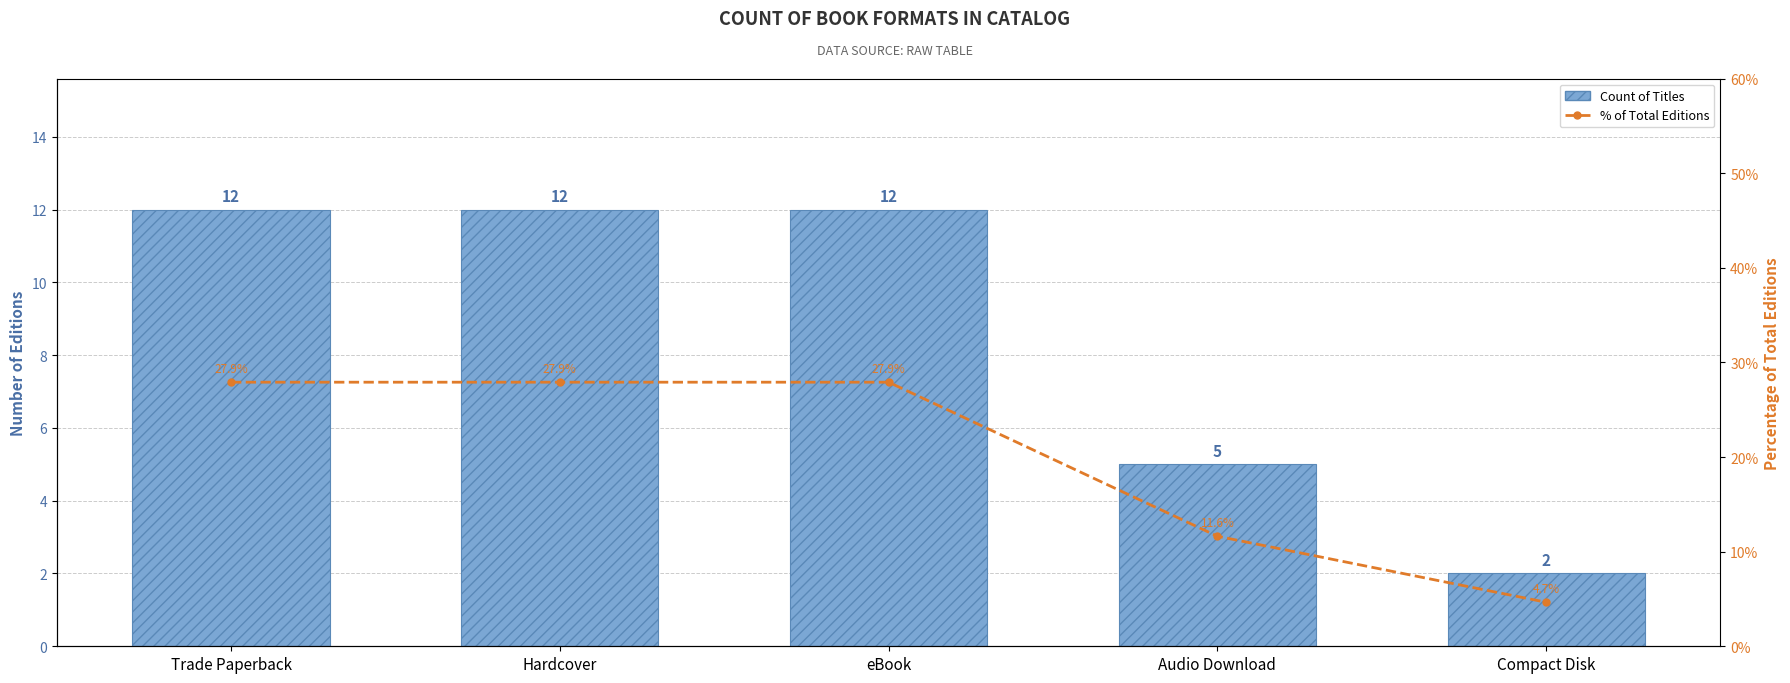

What are all the series names shown in the legend?

Count of Titles, % of Total Editions